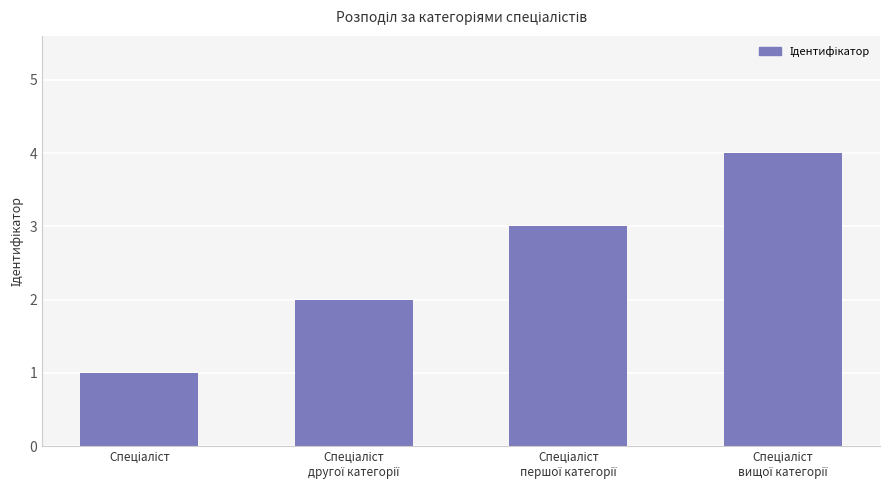

What is the difference between the maximum and minimum values?

3